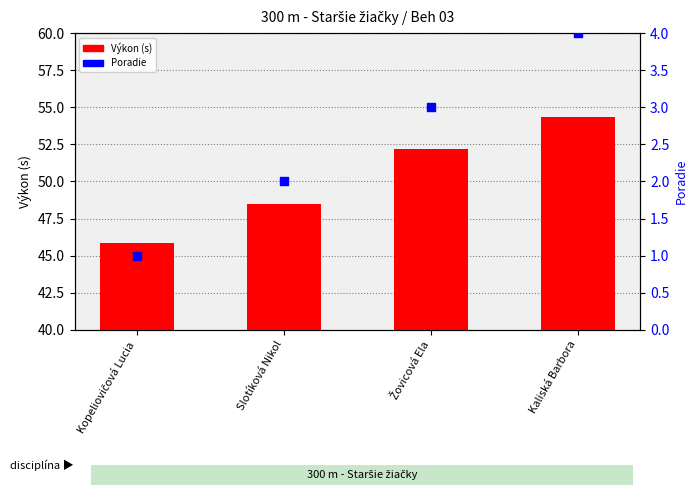

Which series reaches the maximum Y coordinate?

Výkon